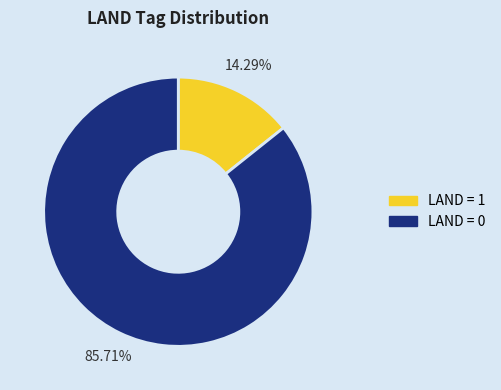

Is there any slice that represents more than half of the pie?

Yes